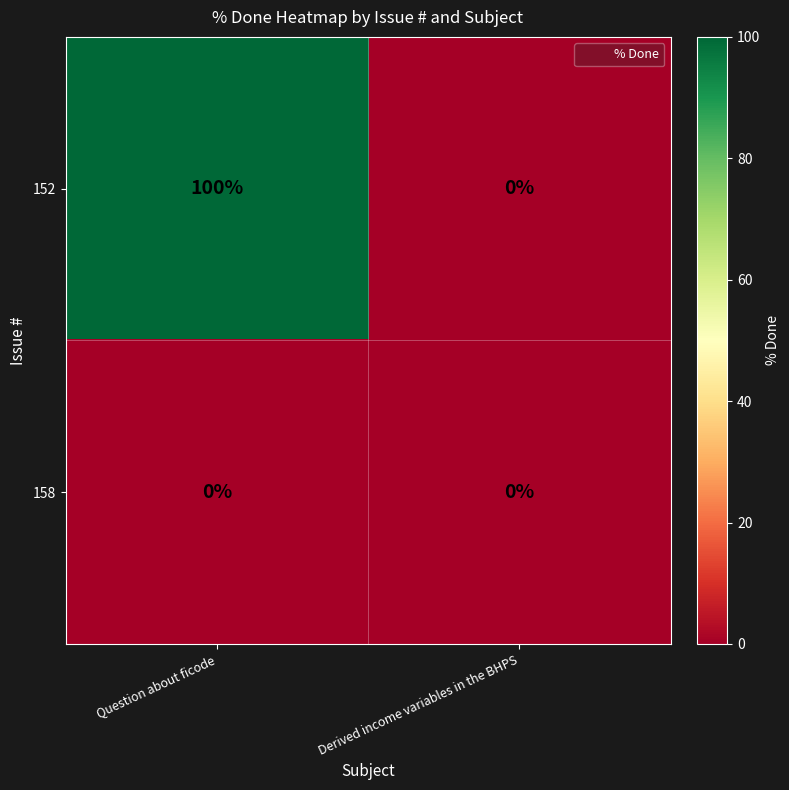

Which series has the largest total across all categories?

152